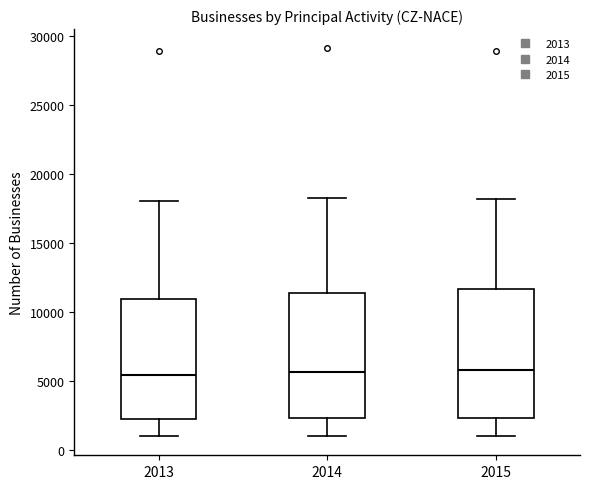

Reading left to right, read every box against the y-axis: the position of its median line, the range the box covers, and the ends of its whiskers. The values are not printed on the chart, so give them approximately, as read against the axis.

2013: median 5500, box 2500 to 11000, whiskers 1000 to 18000
2014: median 5500, box 2500 to 11500, whiskers 1000 to 18500
2015: median 6000, box 2500 to 11500, whiskers 1000 to 18000